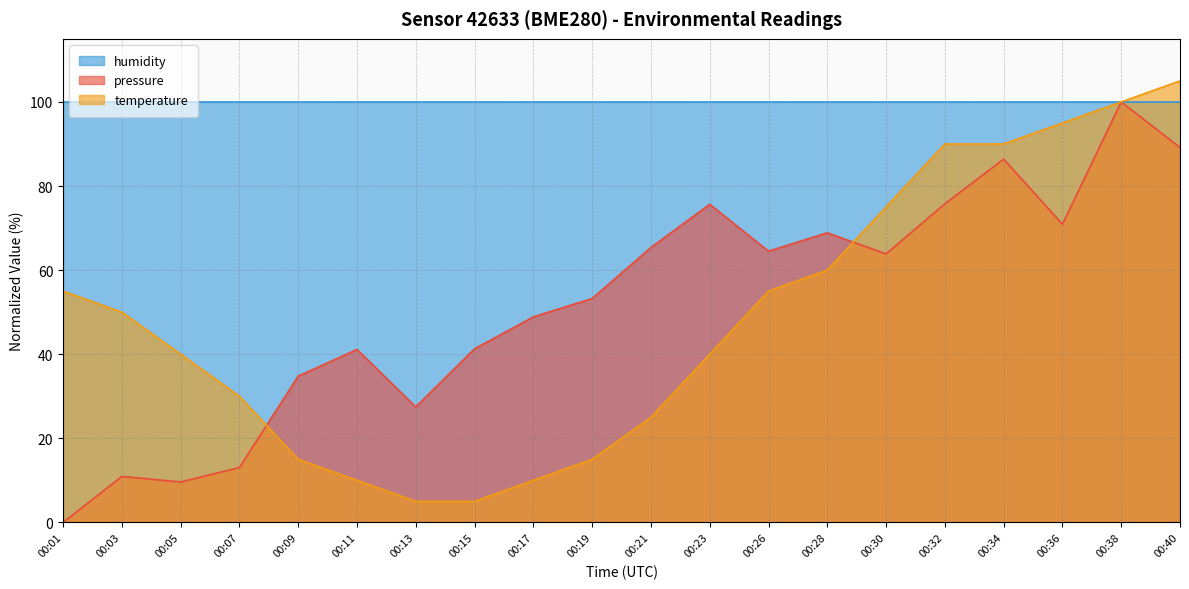

The pressure series shows 51.9 at 00:09. True or false?

False